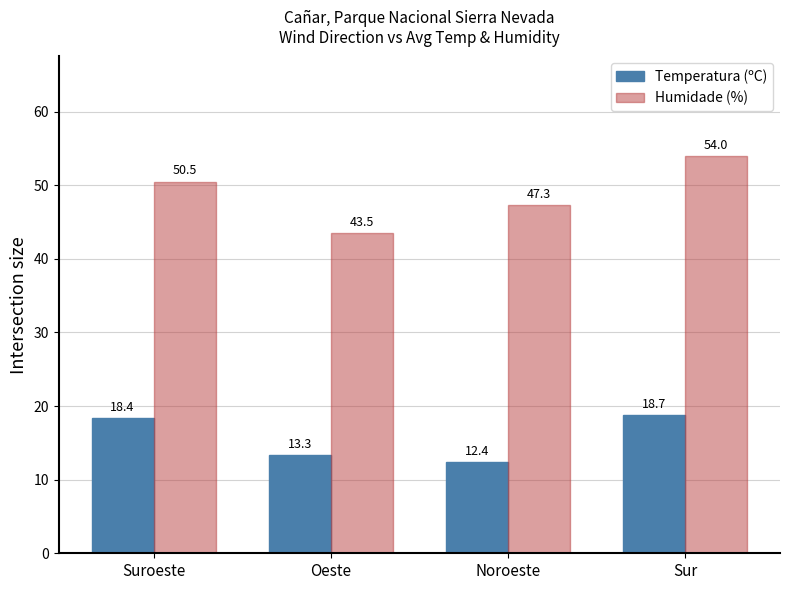

What is the highest value of the Humidade (%) series?

54.0